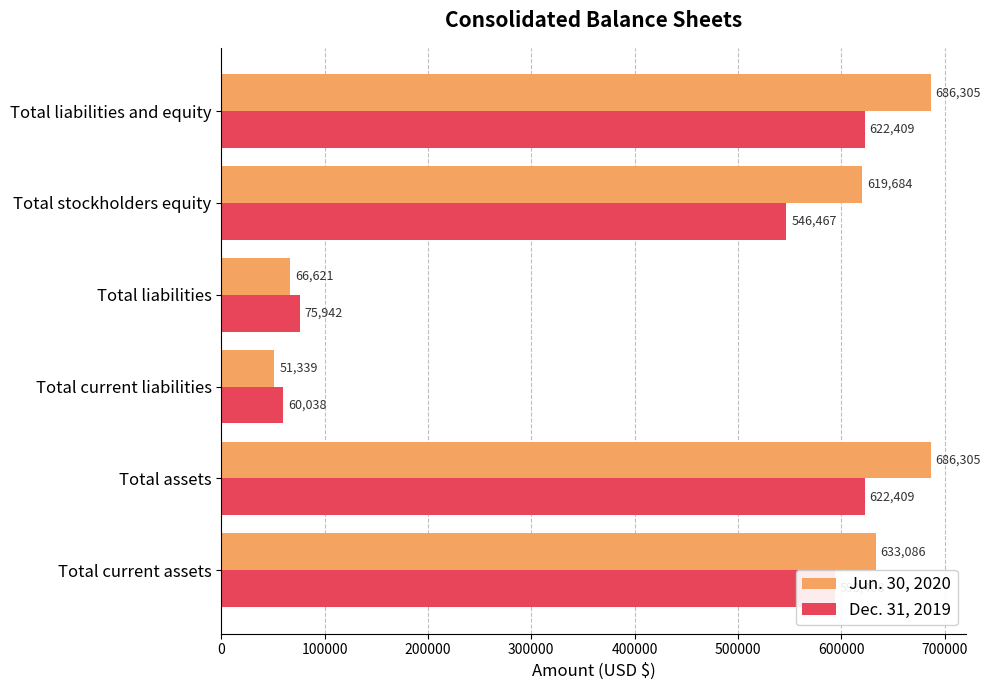

Rank the series by their average value, from highest to lowest.

Jun. 30, 2020, Dec. 31, 2019